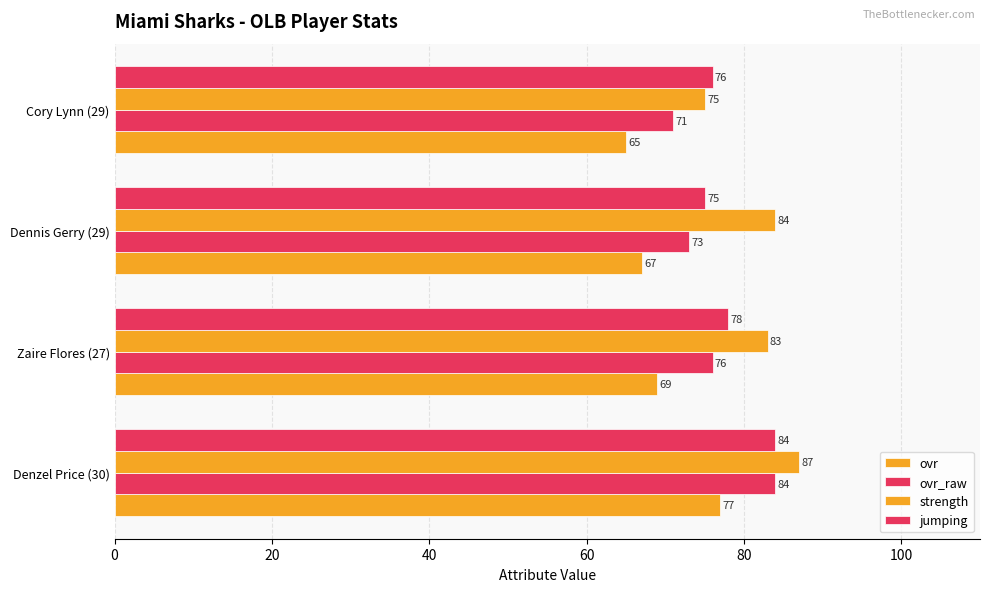

Count the number of data series in this chart.

4